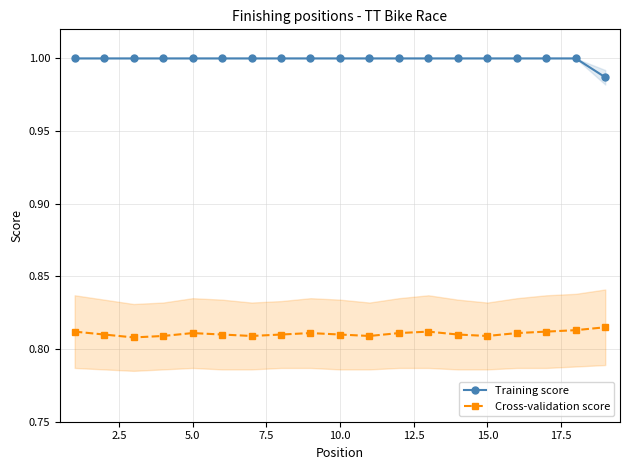

Is this an area chart (filled region under the line)?

No